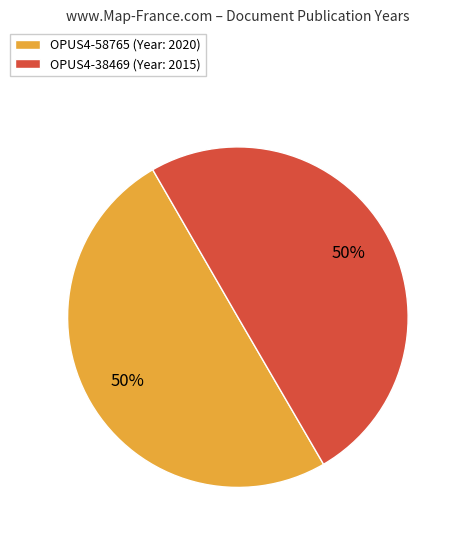

True or false: OPUS4-38469 accounts for 50% of the total.

True